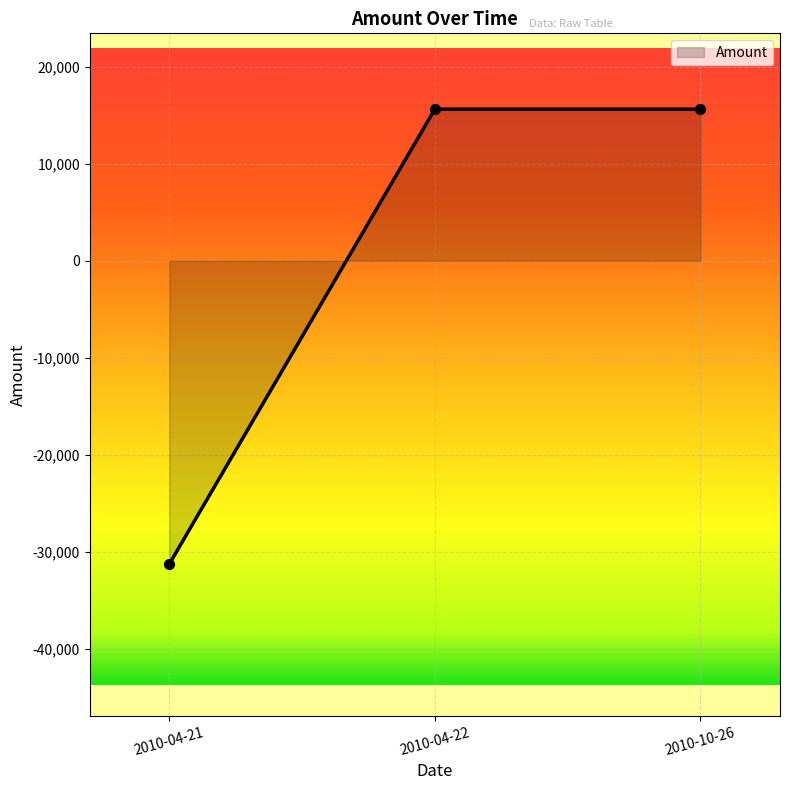

Between 2010-10-26 and 2010-04-21, which is larger?

2010-10-26